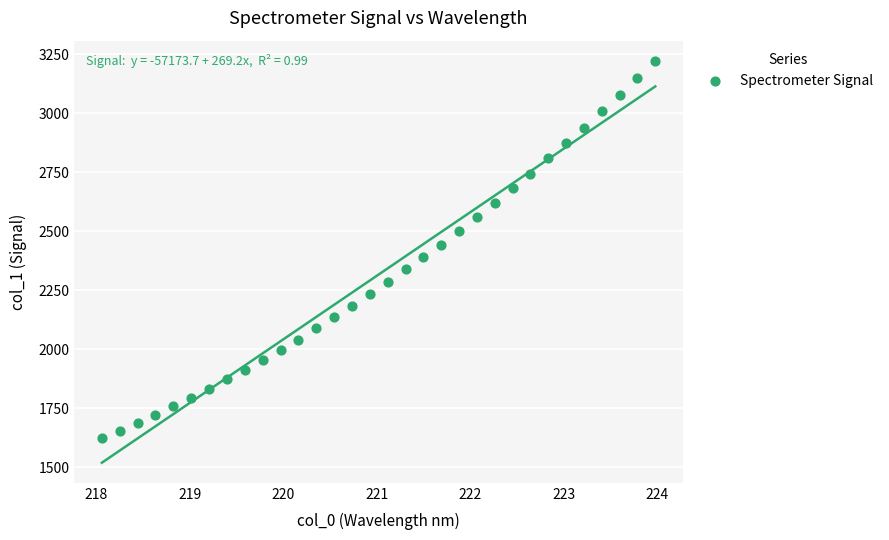

What is the range of X values (max minus min)?

5.9